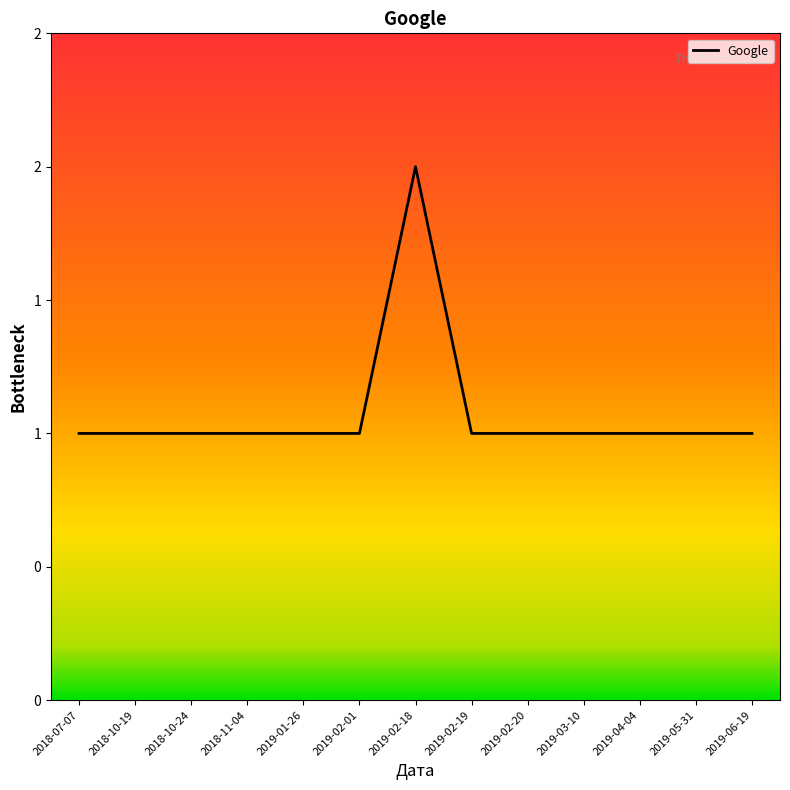

What is the label of the 9th point from the right?

2019-01-26